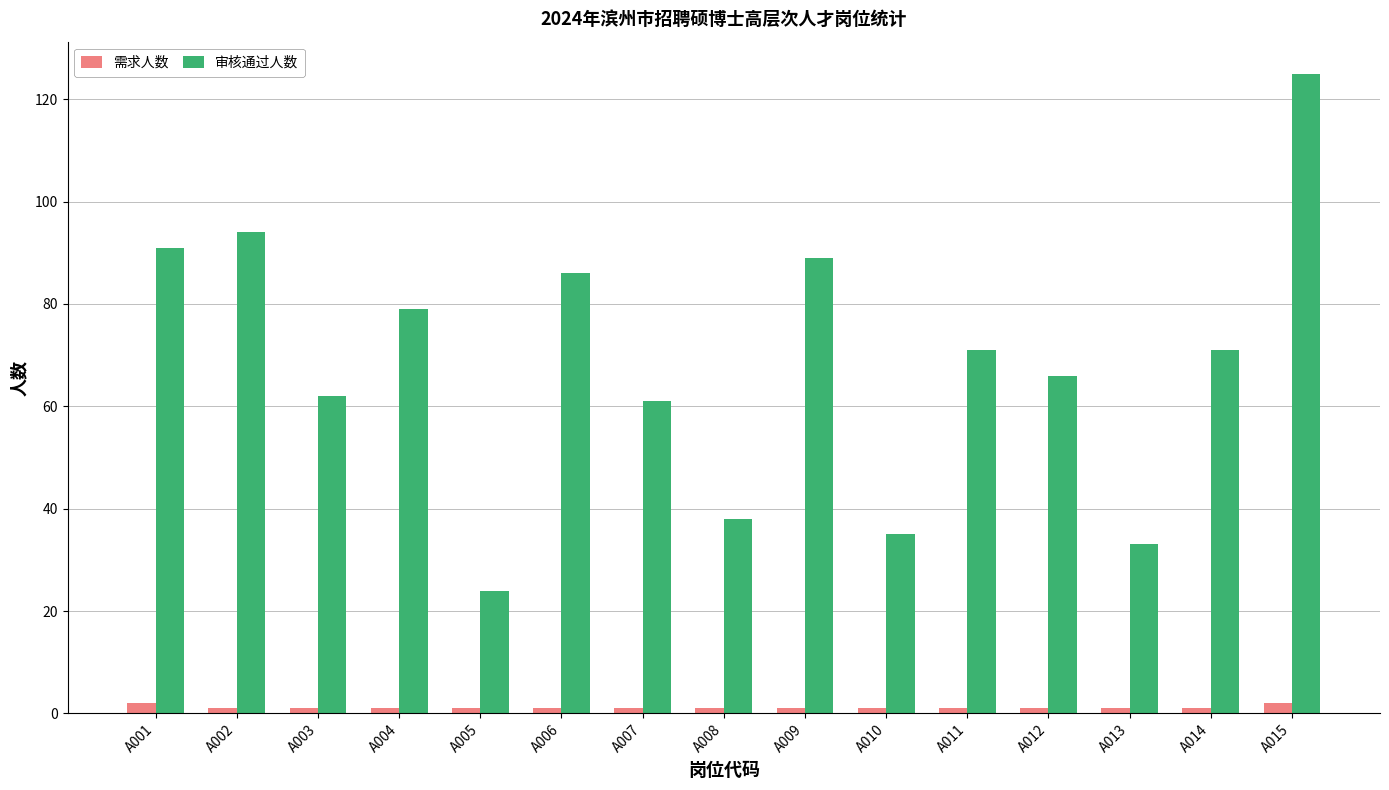

How many distinct data groups are displayed?

2